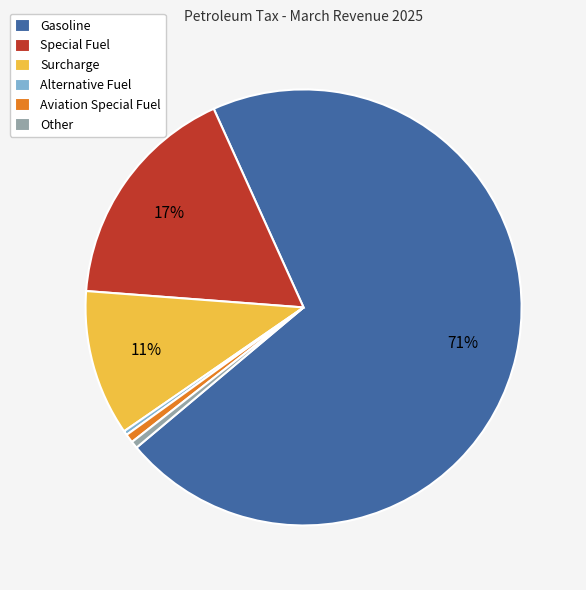

Do Alternative Fuel and Surcharge together represent more than half of the pie?

No